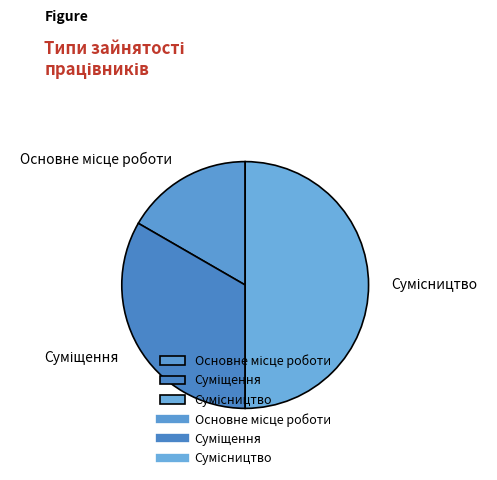

To the nearest percent, what percentage of the pie is Основне місце роботи?

17%